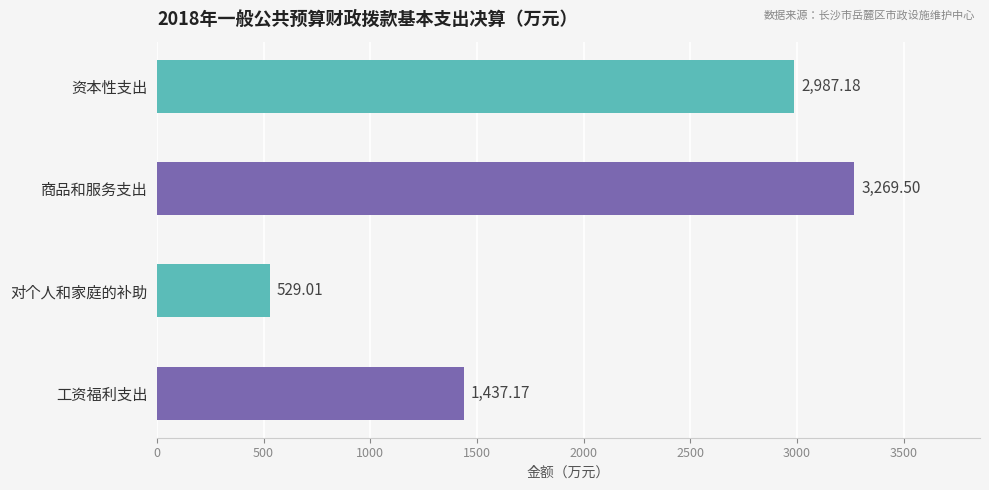

What is the average value?

2055.7